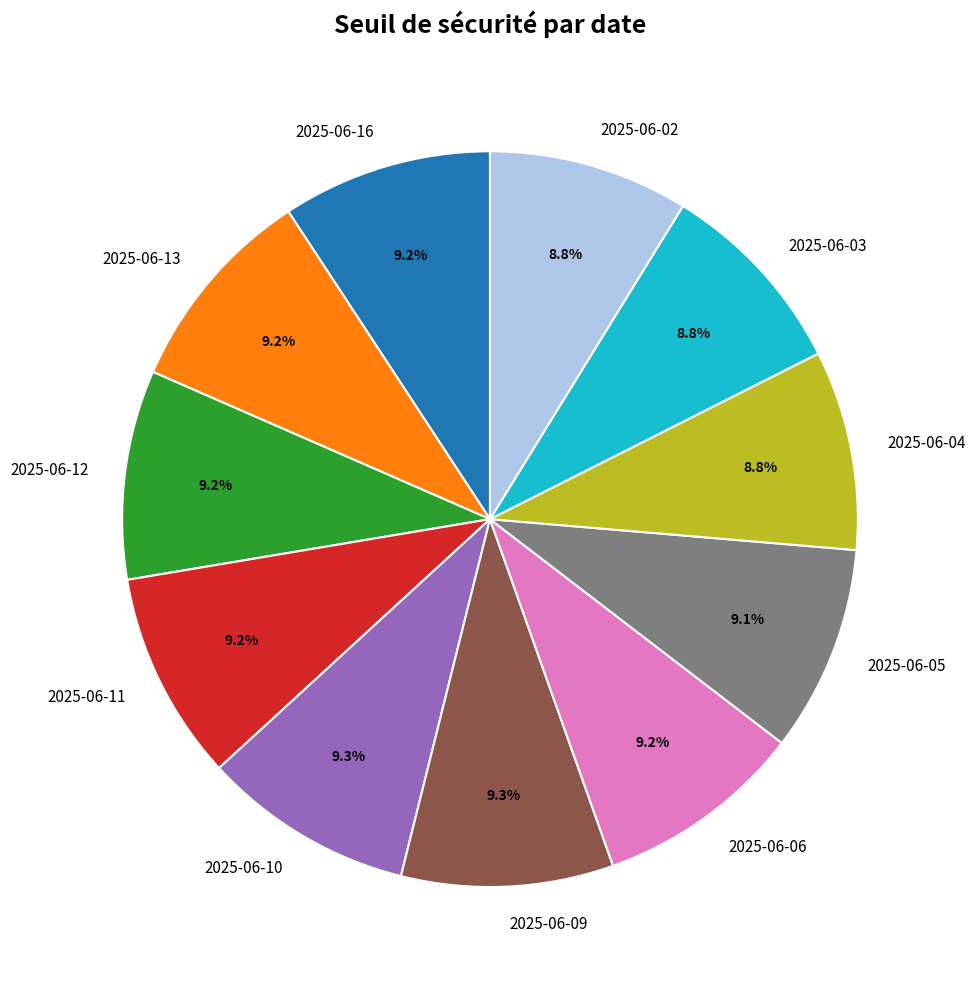

Does any single category account for the majority?

No